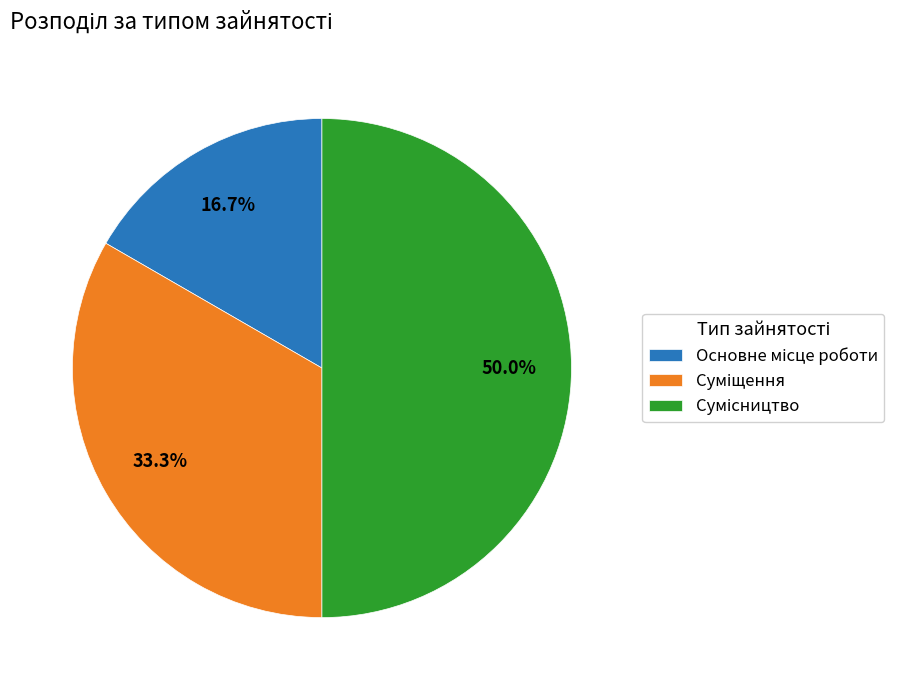

What percentage is NOT represented by Суміщення?

66.7%